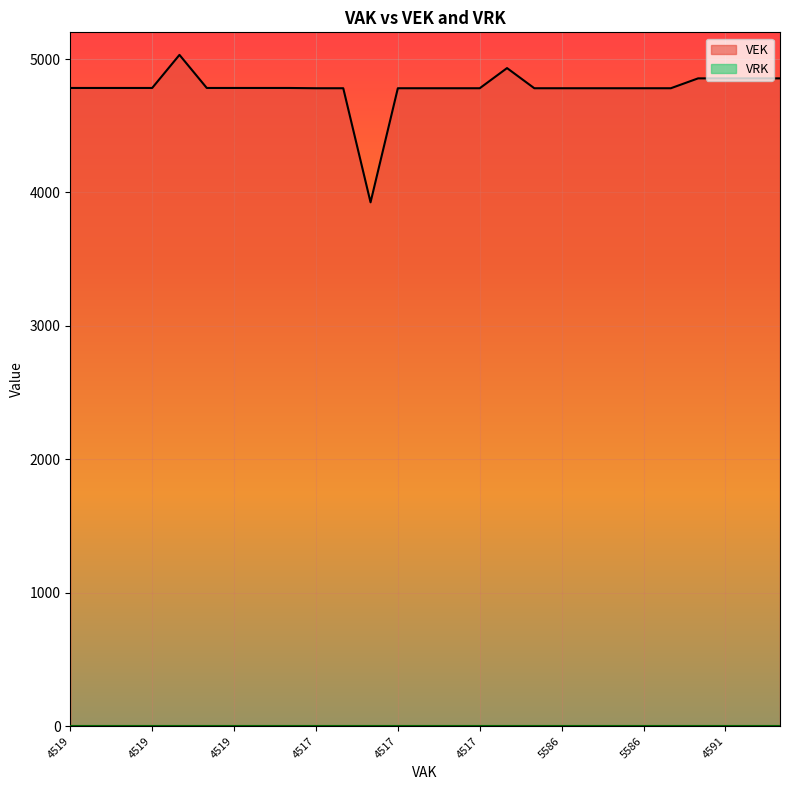

What is the value of the 6th point from the left?

4783